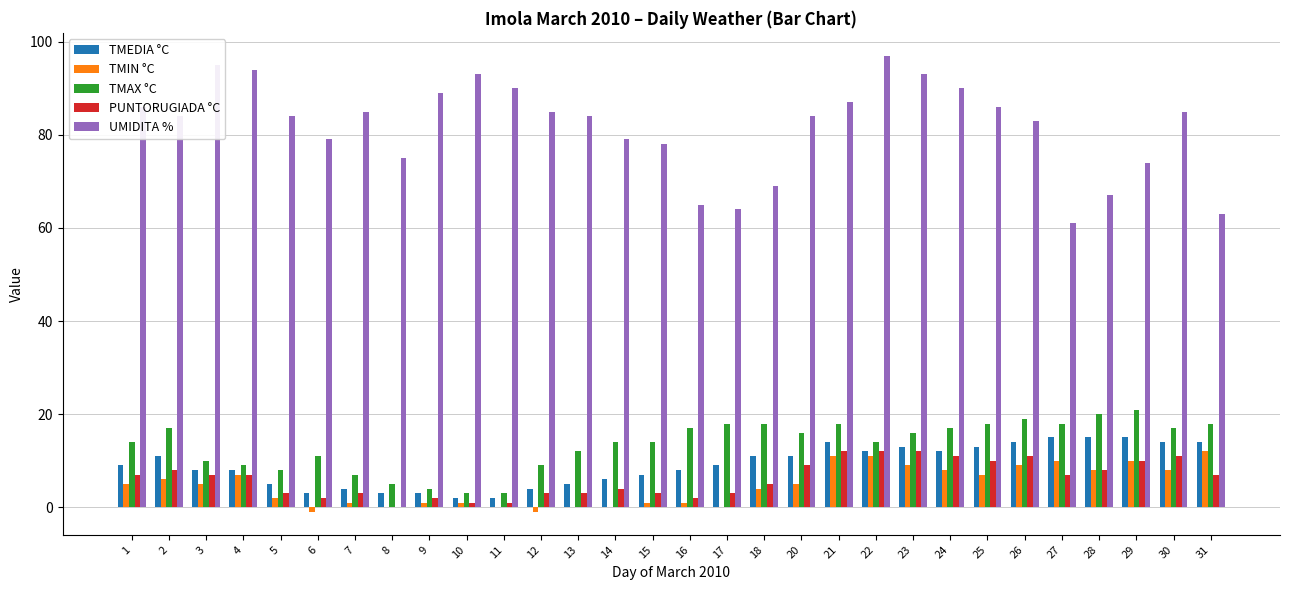

True or false: TMIN °C has a value of 4 at 23.

False